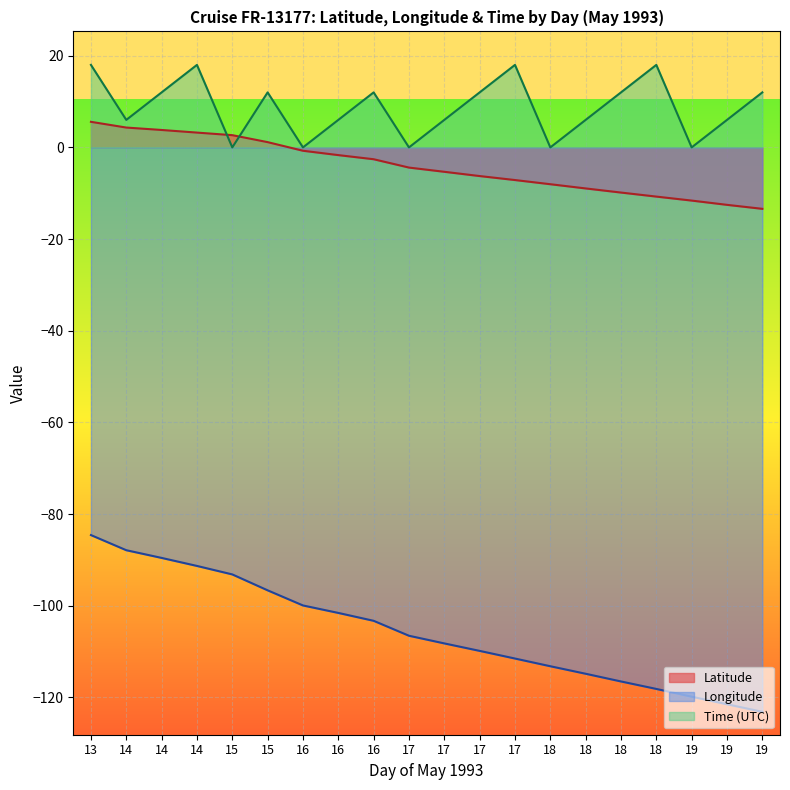

The value of Latitude at 17 is -6.2. True or false?

True